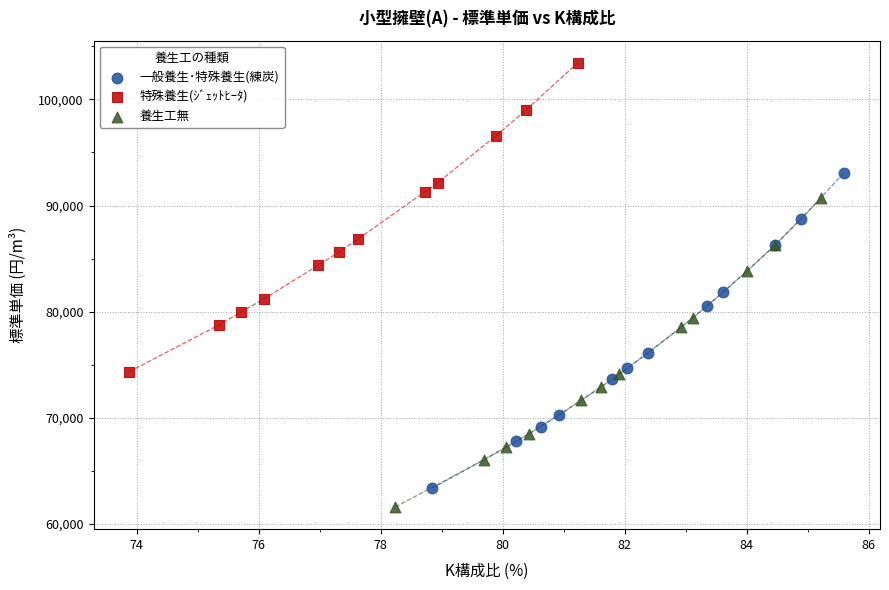

Which series reaches the maximum Y coordinate?

特殊養生(ｼﾞｪｯﾄﾋｰﾀ)